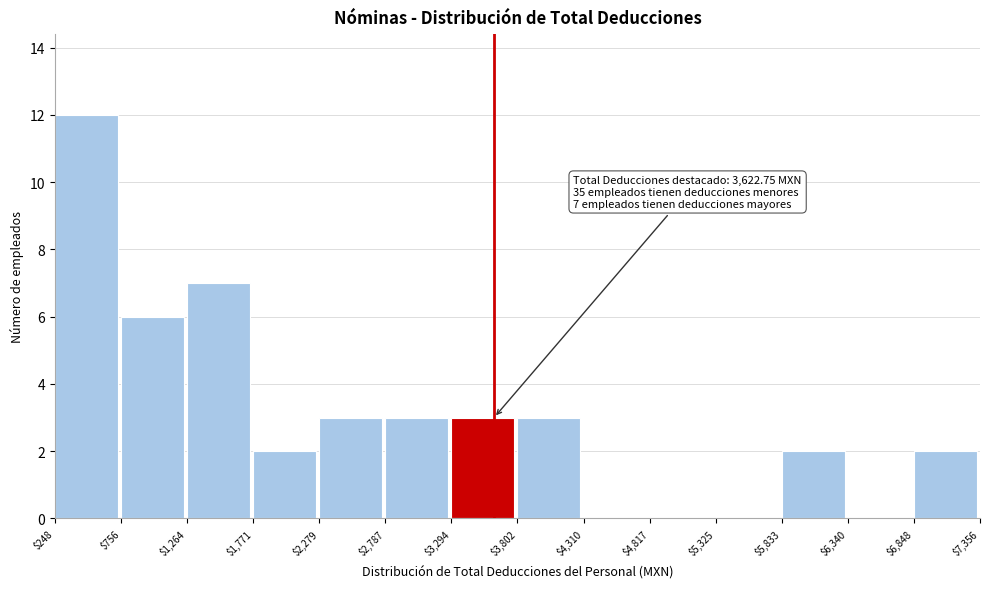

Which range on the x-axis has the tallest bar?

$248 to $756